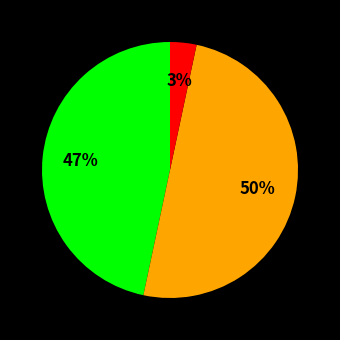

How many slices are in this pie chart?

3